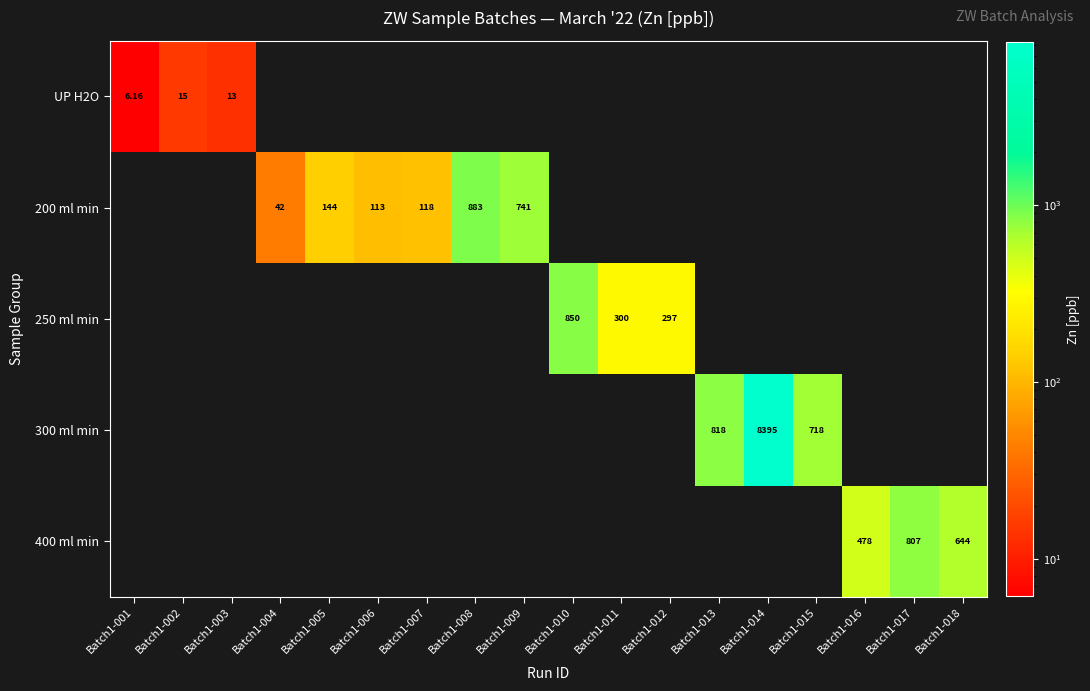

What is the smallest value displayed?

6.2